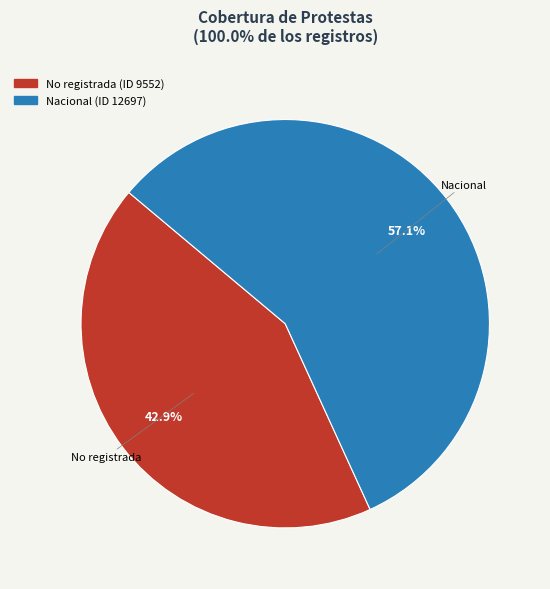

How much of the chart is everything except Nacional?

42.9%